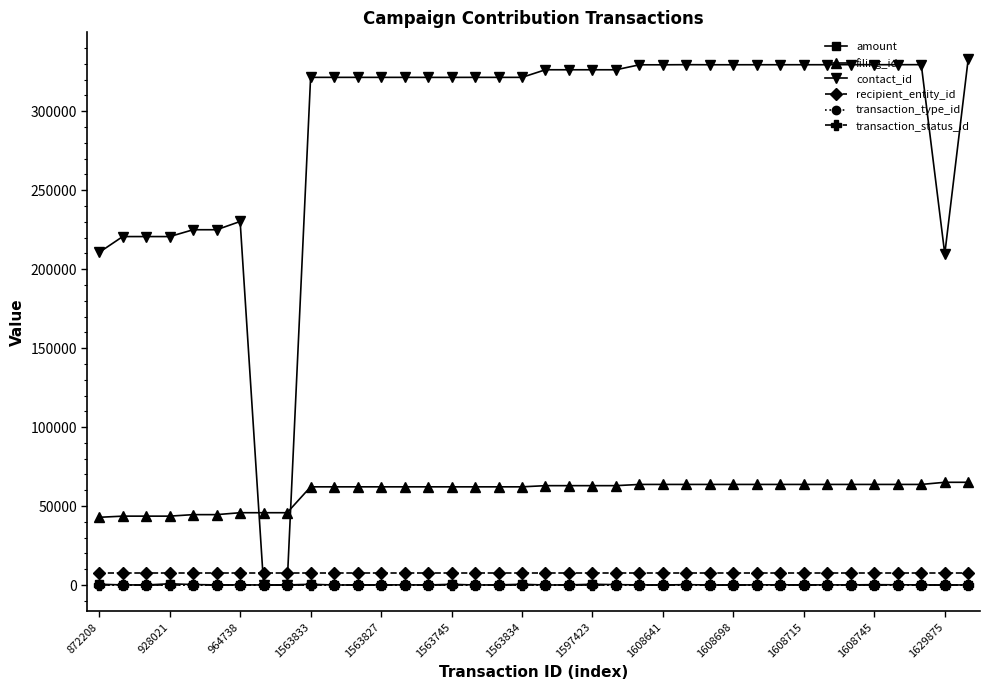

What are all the series names shown in the legend?

amount, filing_id, contact_id, recipient_entity_id, transaction_type_id, transaction_status_id